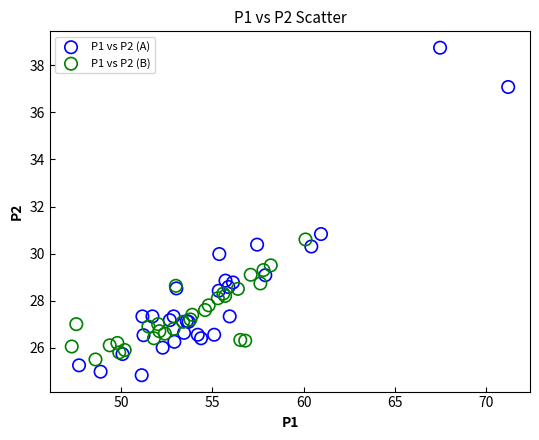

Which series contains the highest Y value?

P1 vs P2 (A)